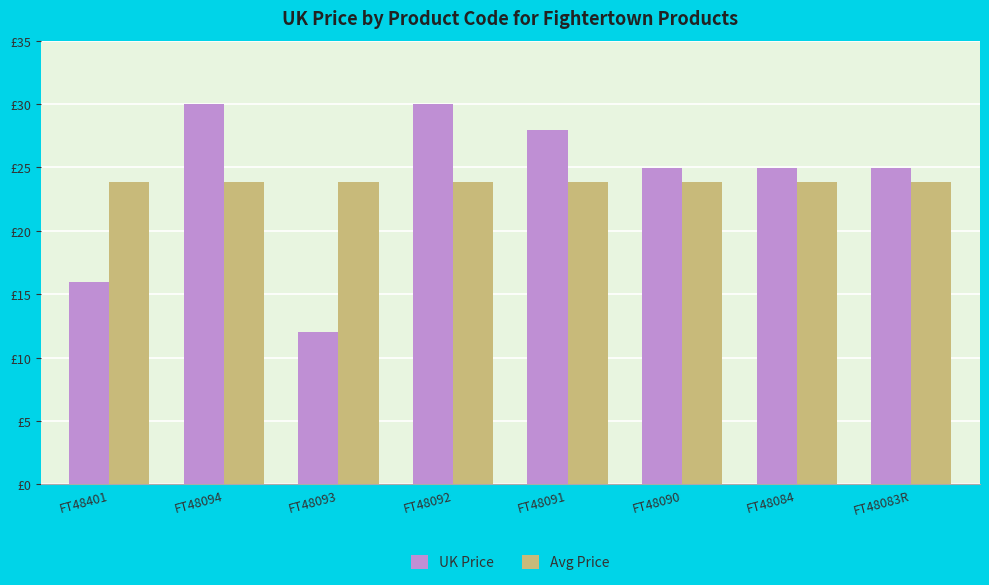

Are the bars grouped side by side (vs. stacked)?

Yes